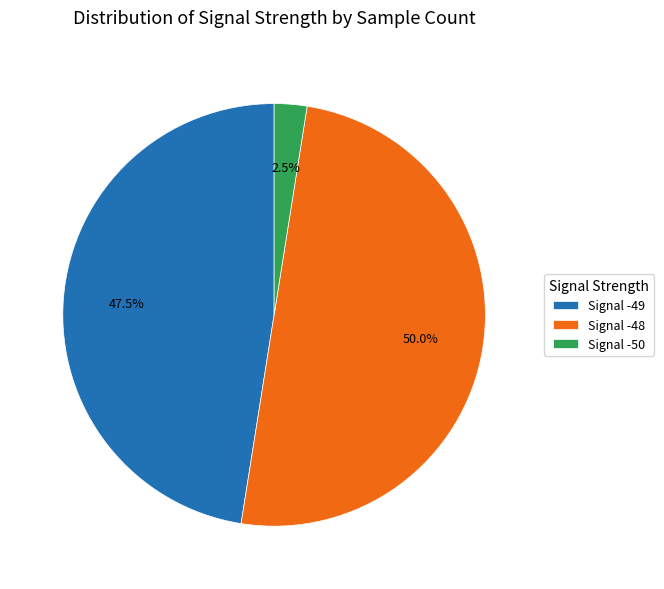

What is the total percentage of Signal -48 and Signal -49?

97.5%